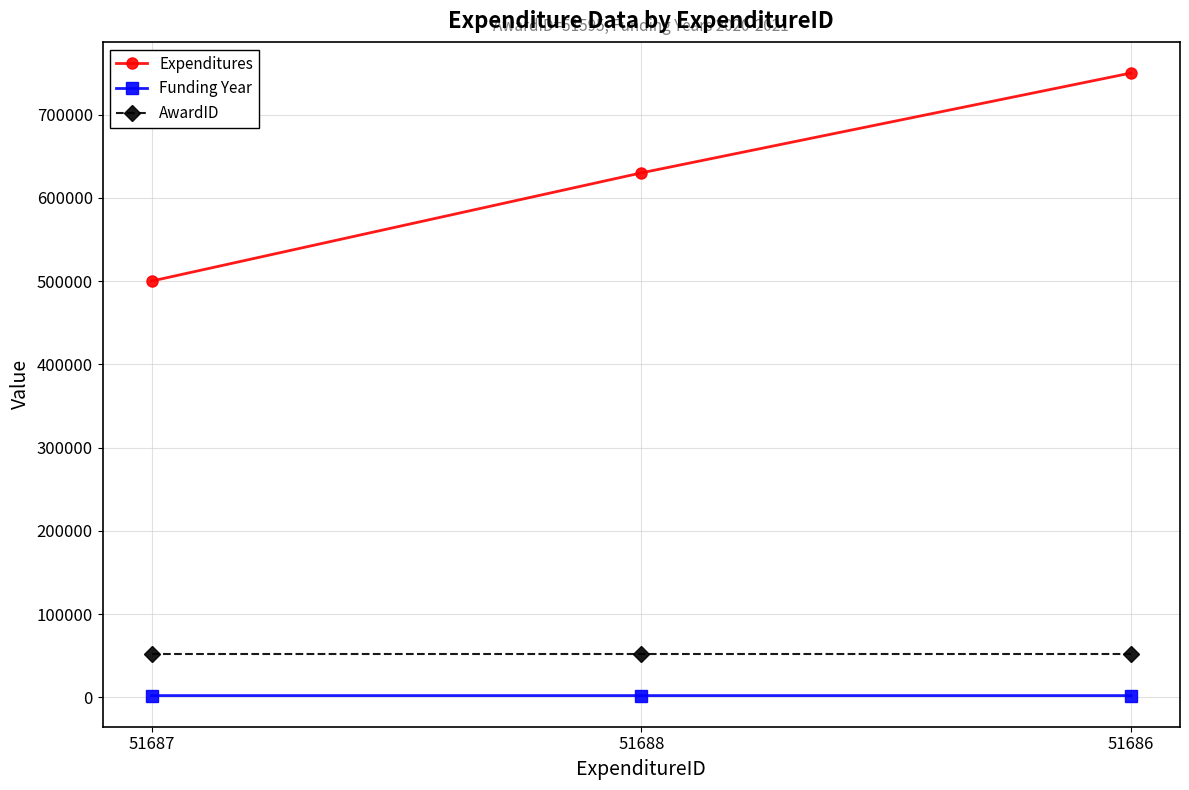

Is it true that AwardID equals 51595 at 51686?

True